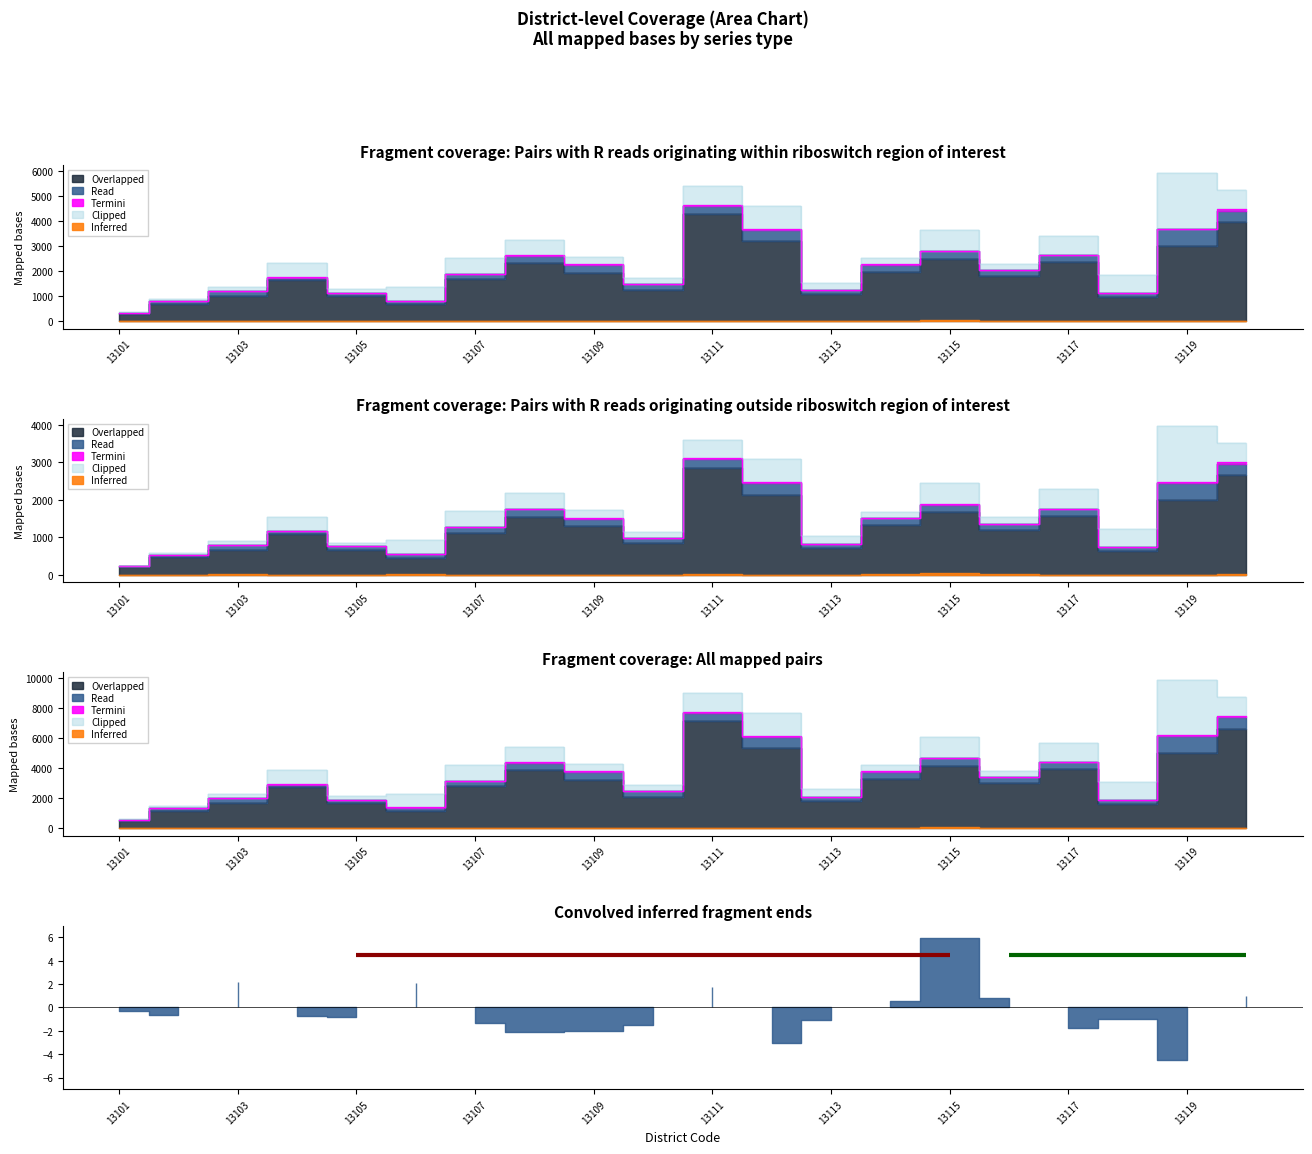

True or false: Termini and Clipped cross at least once.

False